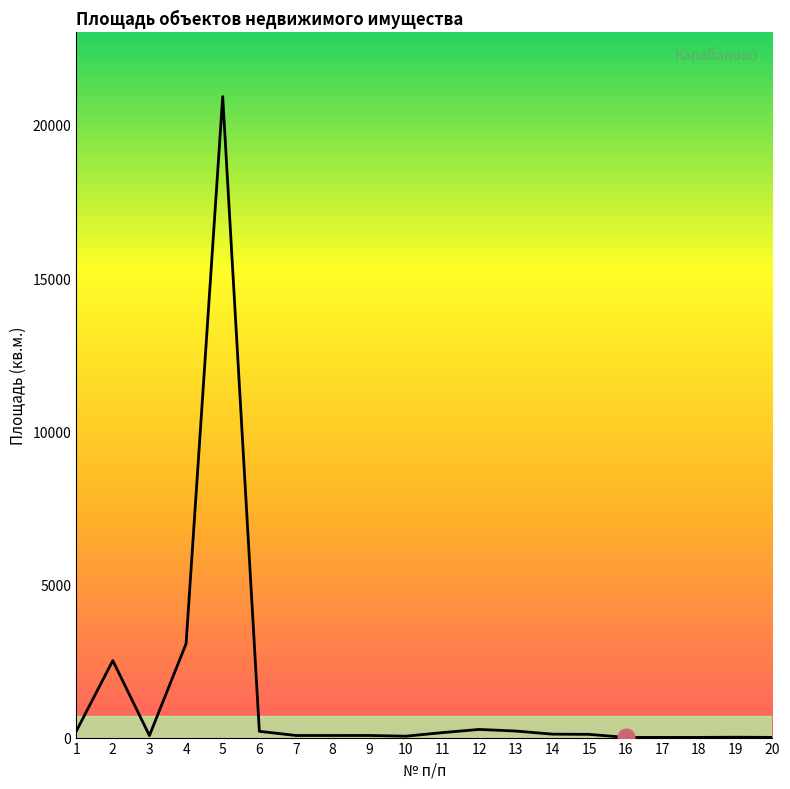

What is the difference between the maximum and minimum values?

20918.0